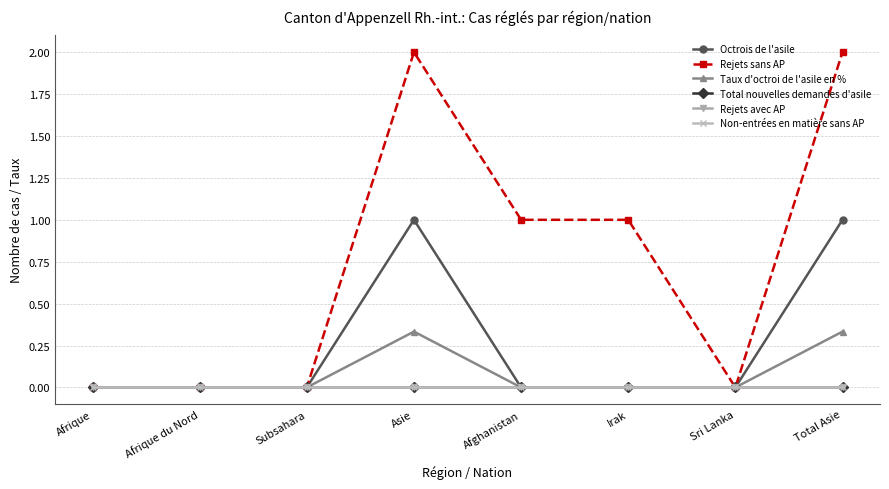

At which category does Octrois de l'asile reach its first local peak?

Asie